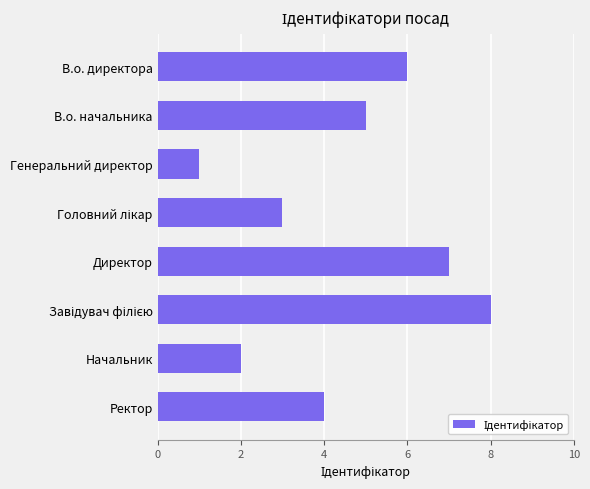

What is the sum of all values?

36